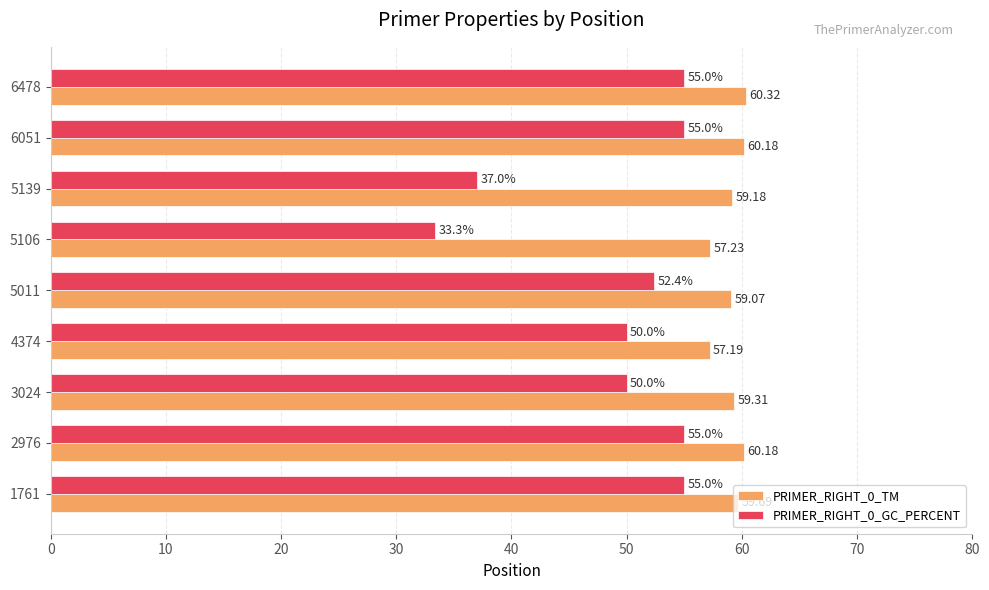

How many PRIMER_RIGHT_0_GC_PERCENT values are between 50 and 55?

7